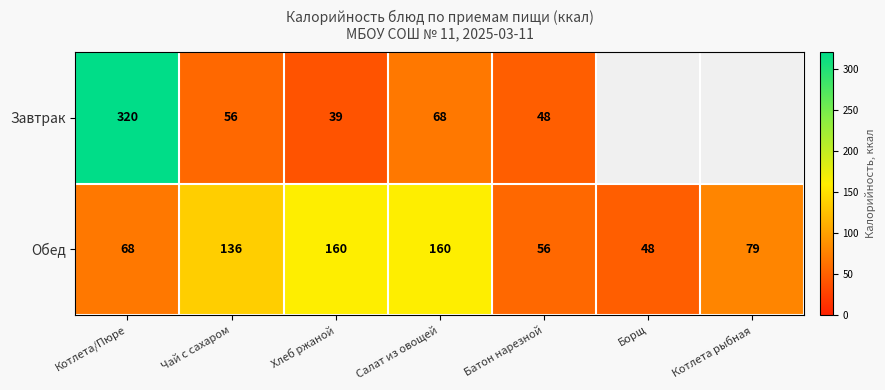

Which label corresponds to the largest value in the chart?

Котлета/Пюре